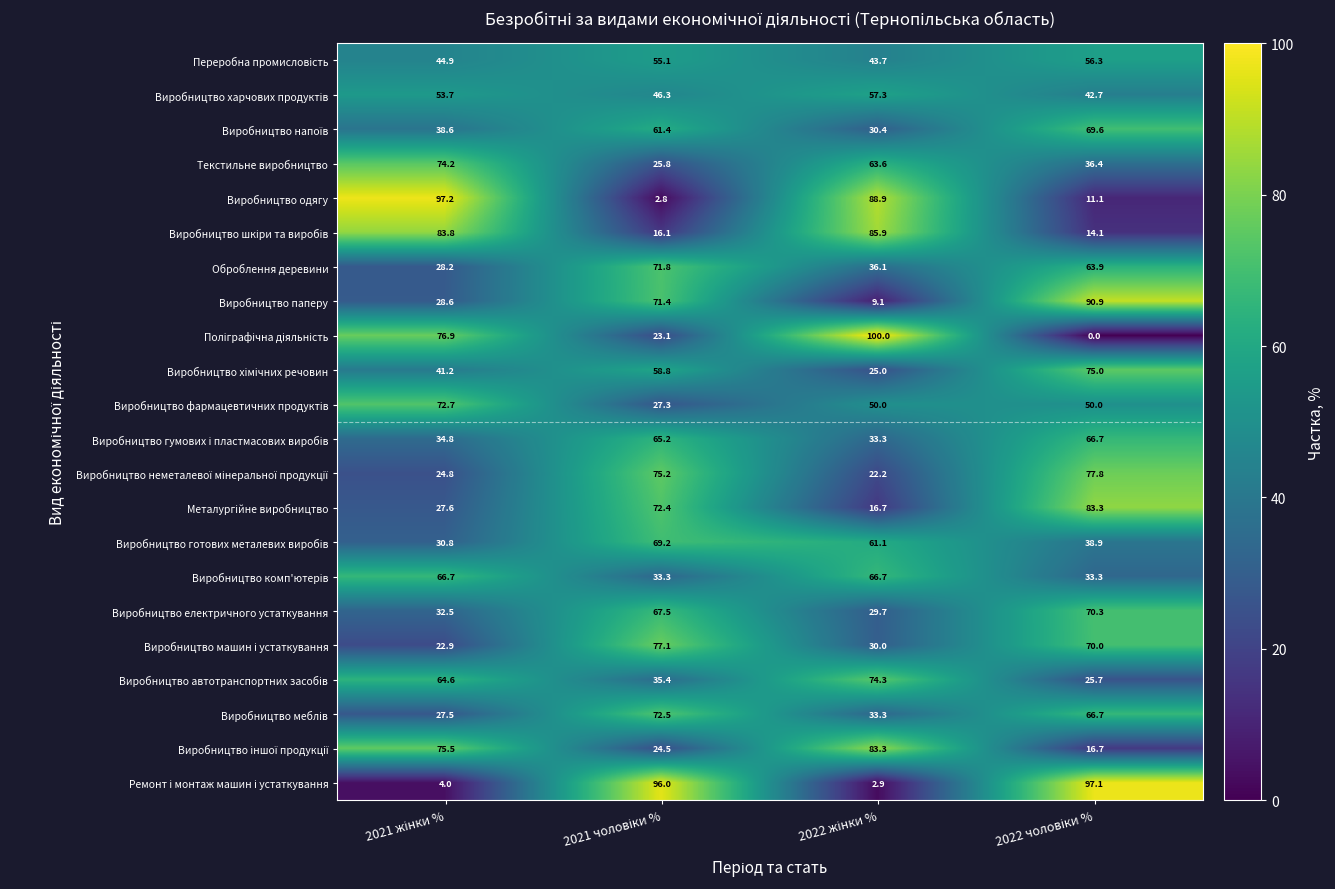

What is the sum of all Оброблення деревини values?

200.0